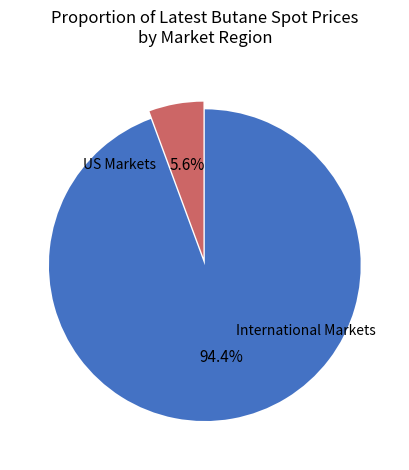

To the nearest percent, what is the difference between the largest and smallest slice percentages?

89%